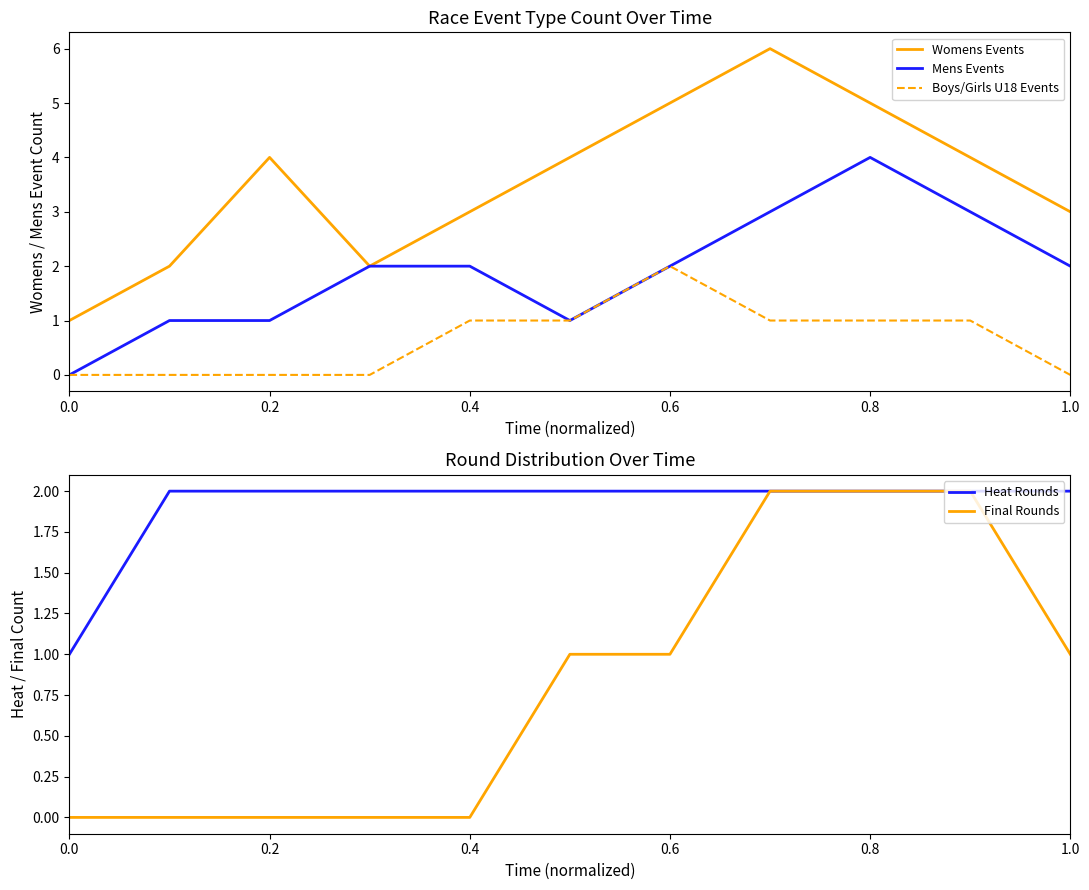

Is this an area chart (filled region under the line)?

No